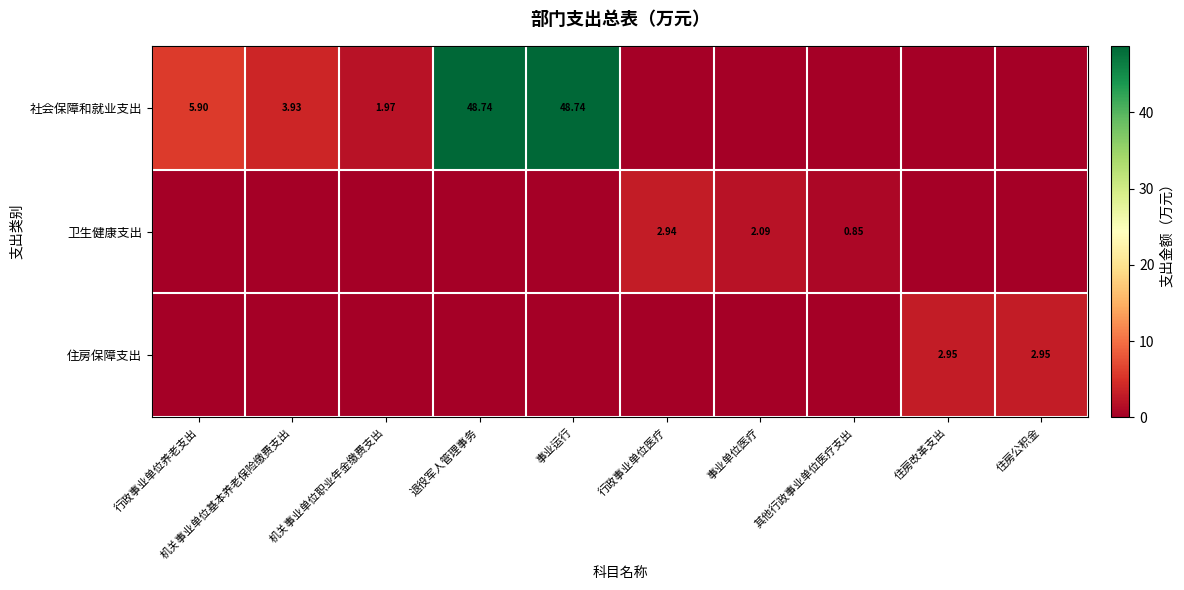

Is the value of 住房保障支出 at 住房公积金 greater than the value of 社会保障和就业支出 at 机关事业单位基本养老保险缴费支出?

No